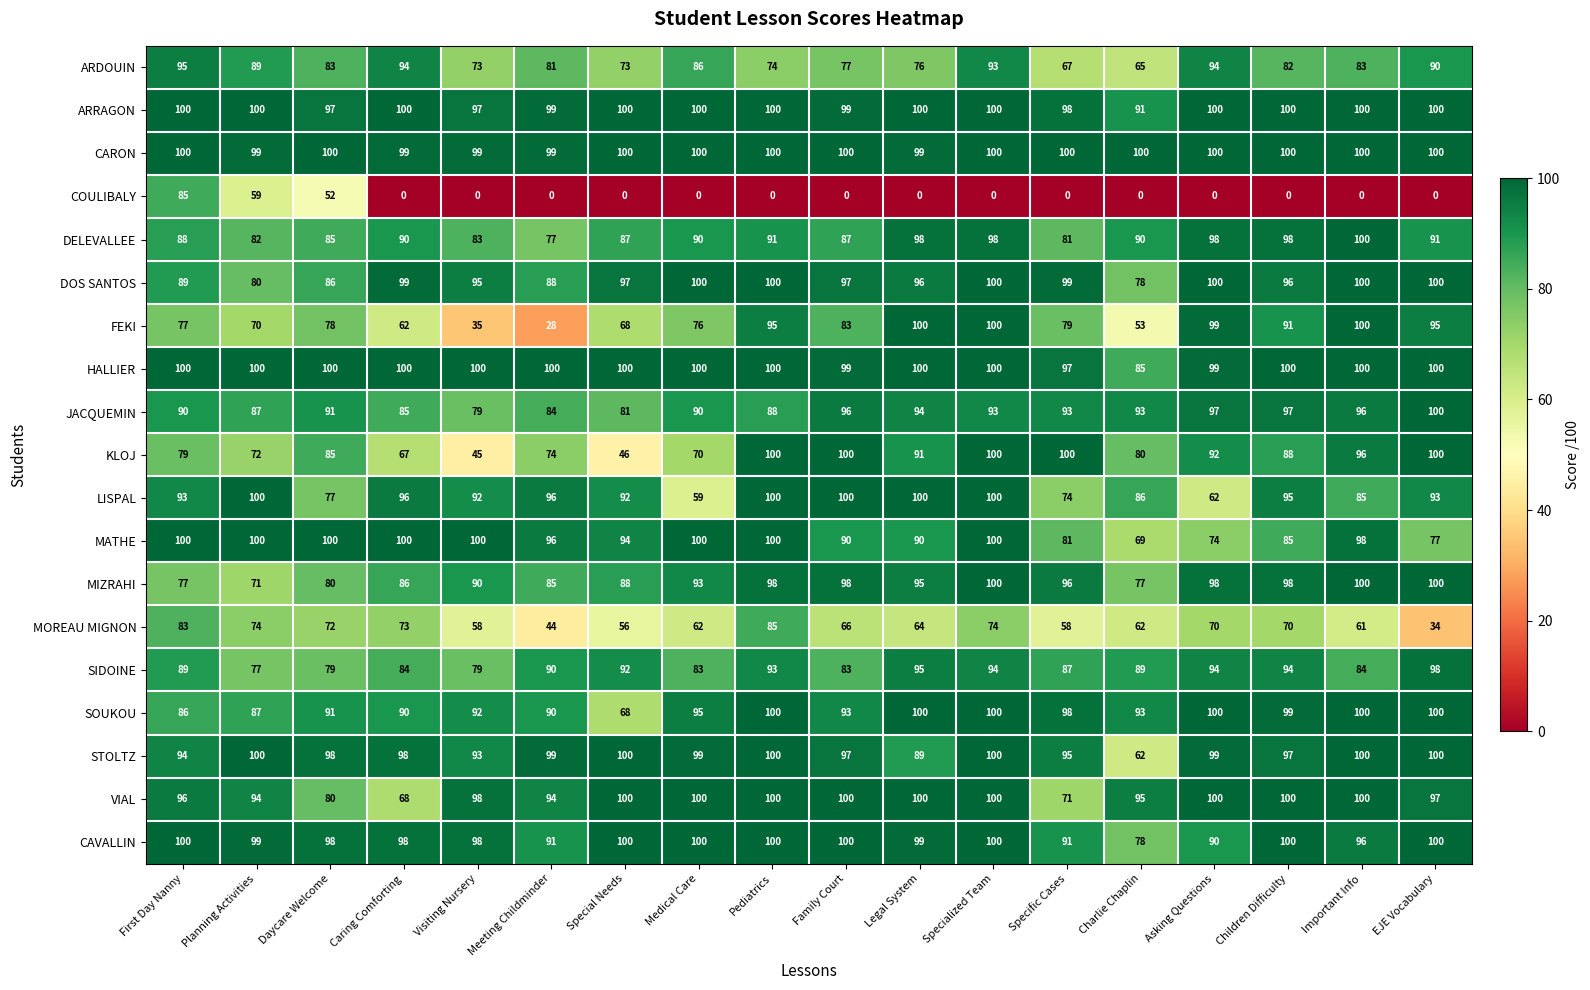

What is the spread (max minus min) of values at EJE Vocabulary?

100